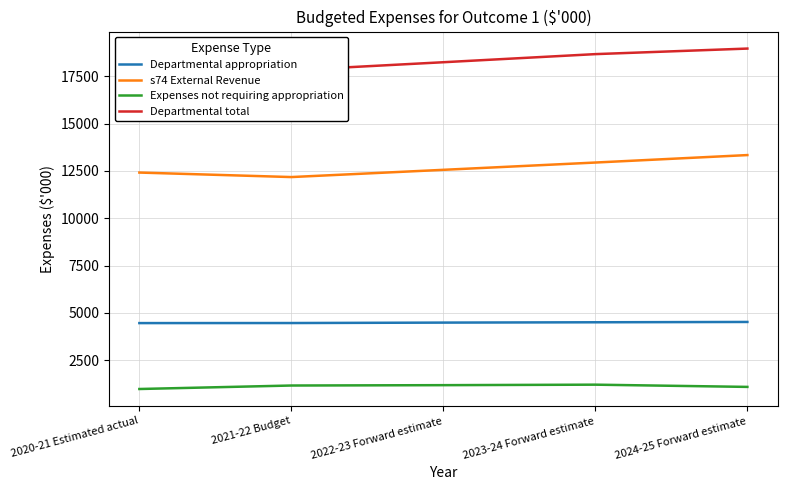

Reading left to right, transcribe all the data shown in this chart.

Departmental appropriation: 2020-21 Estimated actual=4466	2021-22 Budget=4469	2022-23 Forward estimate=4492	2023-24 Forward estimate=4509	2024-25 Forward estimate=4526
s74 External Revenue: 2020-21 Estimated actual=12414	2021-22 Budget=12176	2022-23 Forward estimate=12558	2023-24 Forward estimate=12943	2024-25 Forward estimate=13337
Expenses not requiring appropriation: 2020-21 Estimated actual=986	2021-22 Budget=1170	2022-23 Forward estimate=1189	2023-24 Forward estimate=1215	2024-25 Forward estimate=1097
Departmental total: 2020-21 Estimated actual=17866	2021-22 Budget=17815	2022-23 Forward estimate=18239	2023-24 Forward estimate=18667	2024-25 Forward estimate=18960